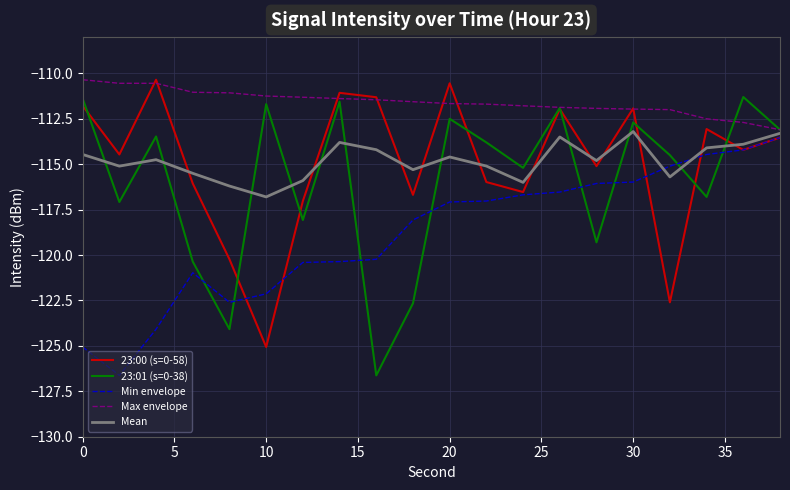

What is the greatest value displayed?

-110.3